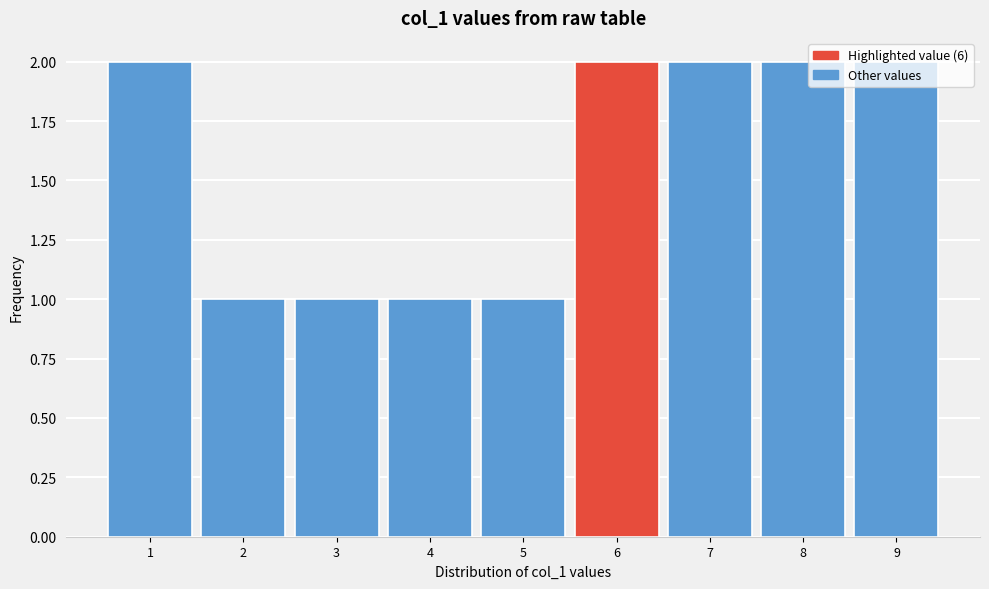

What is the height of the bar covering 2.5 to 3.5 on the x-axis? The values are not printed on the chart, so give them approximately, as read against the axis.

1